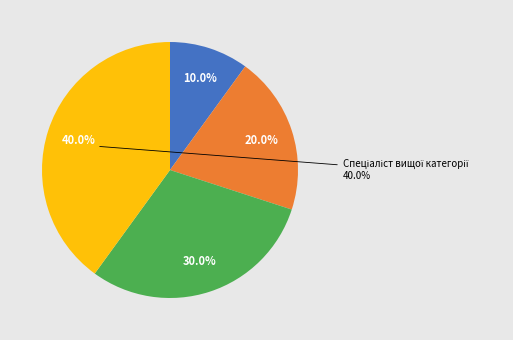

Count the number of slices in the pie.

4